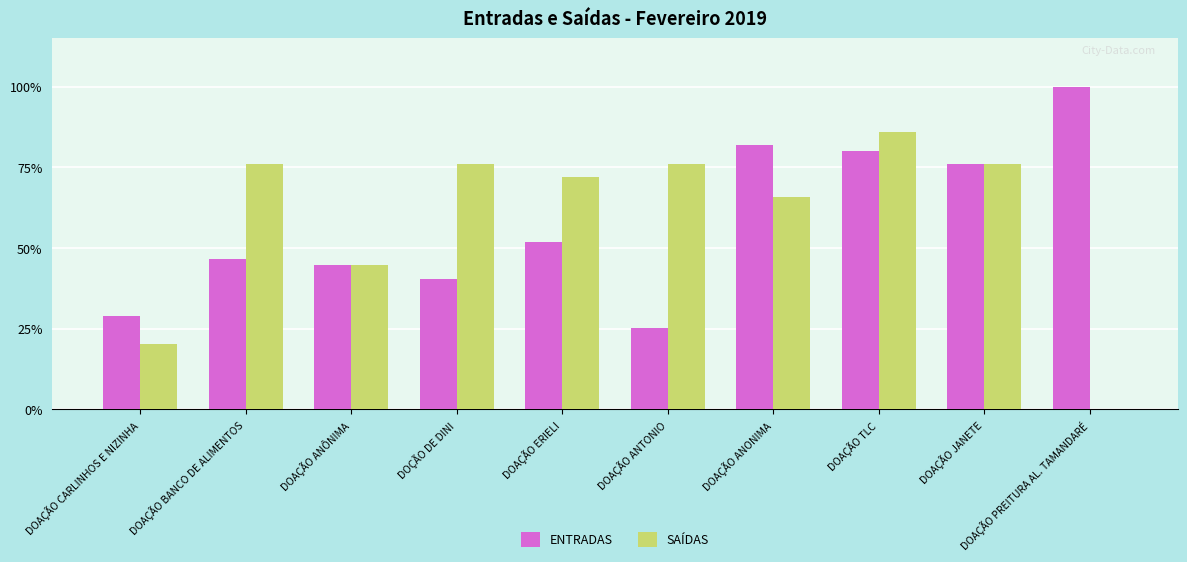

What are all the series names shown in the legend?

ENTRADAS, SAÍDAS